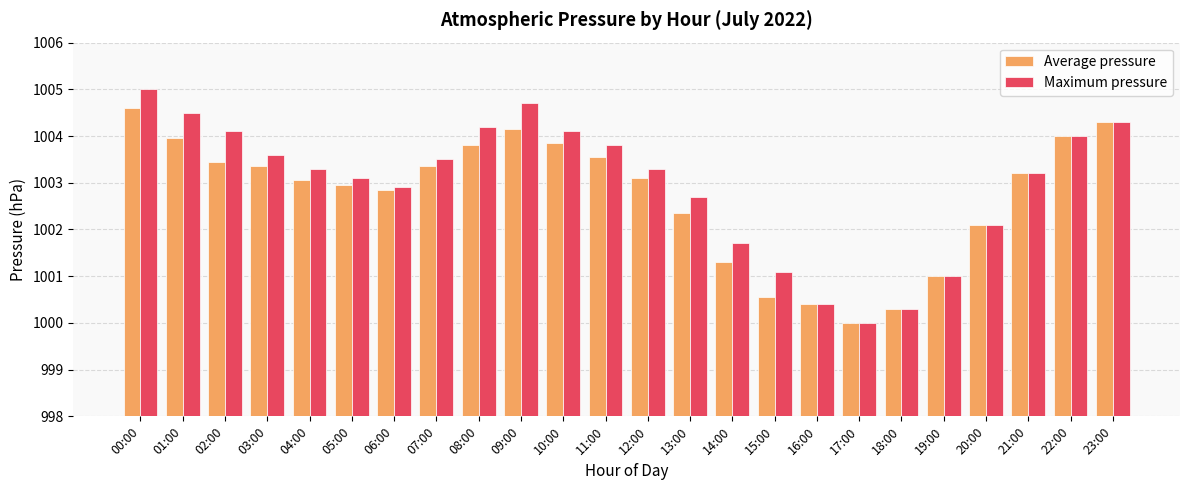

Which series has the largest total across all categories?

Maximum pressure